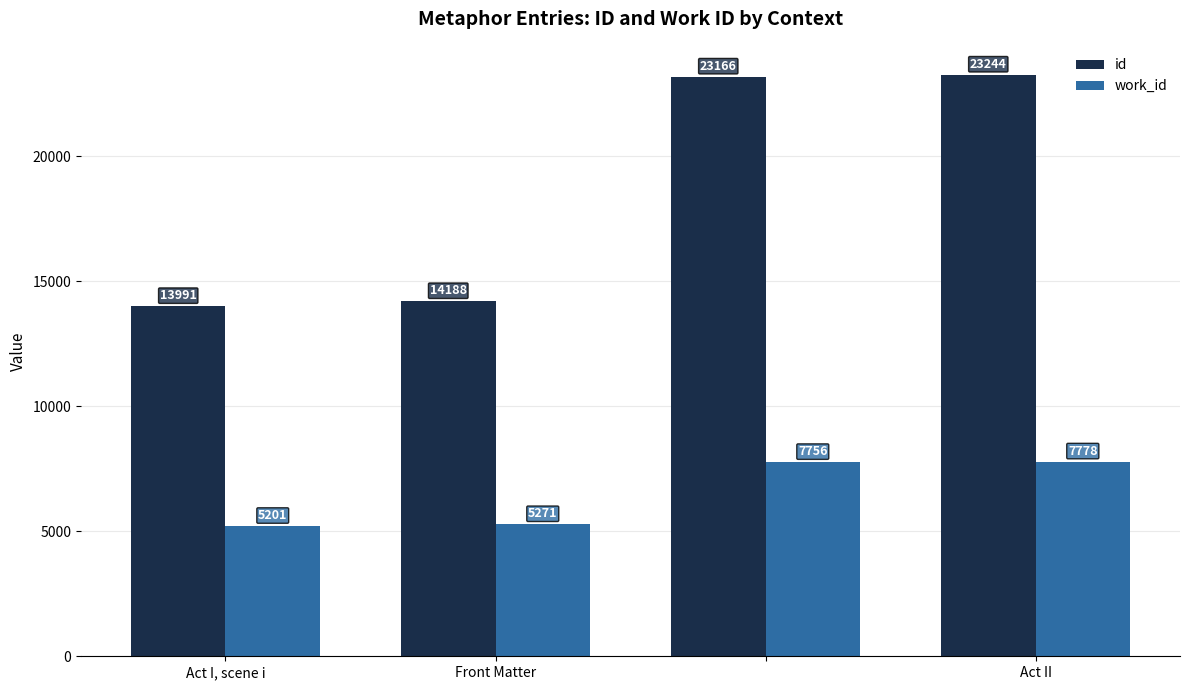

What is the difference between the second highest and second lowest values in the id series?

8978